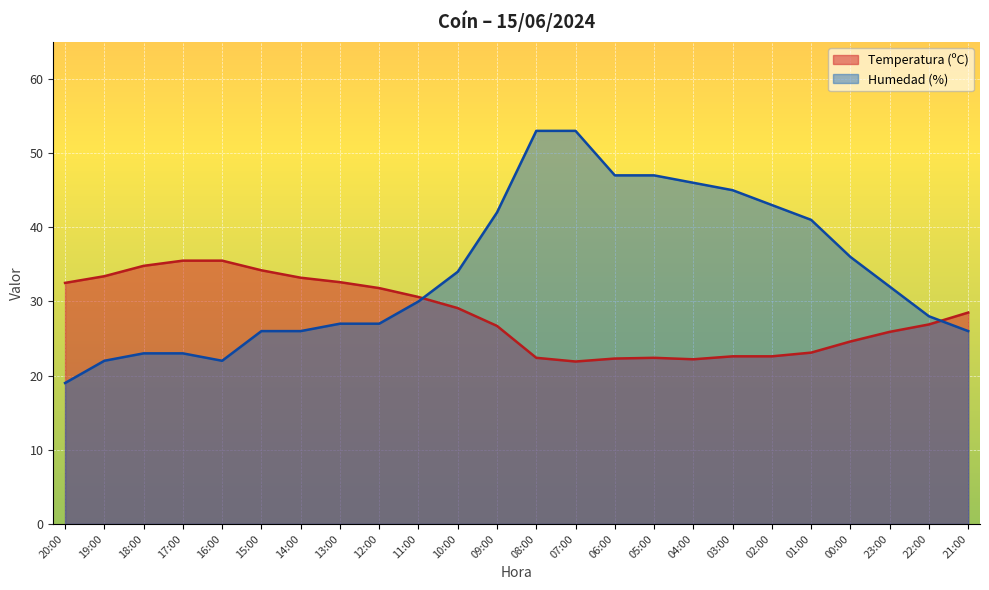

True or false: Humedad (%) and Temperatura (ºC) cross at least once.

True